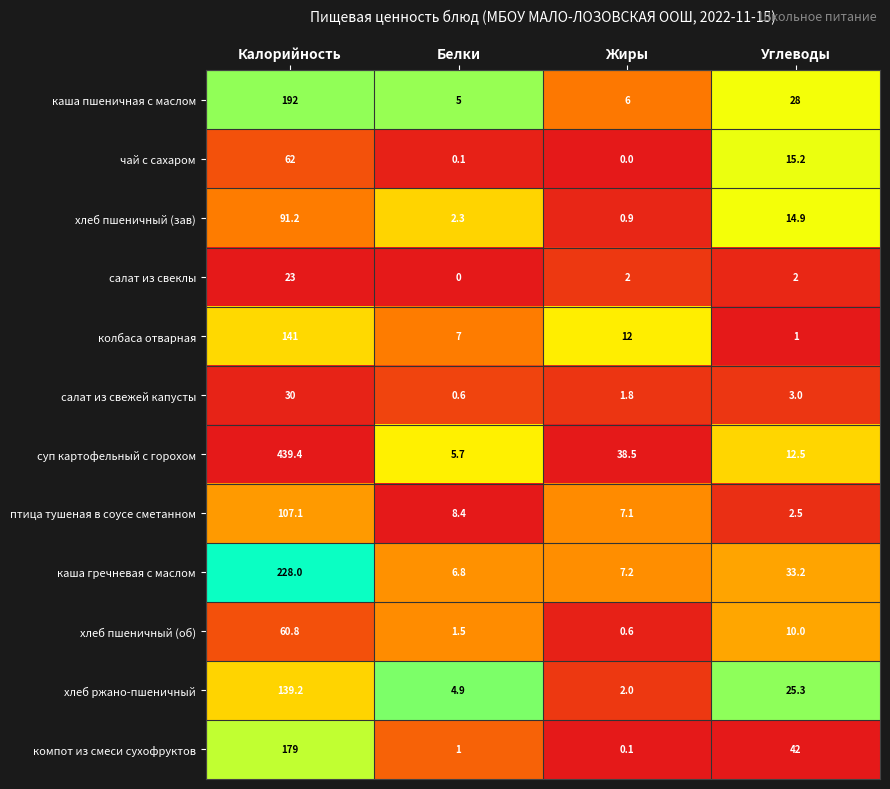

The value of хлеб ржано-пшеничный at Белки is 6.6. True or false?

False